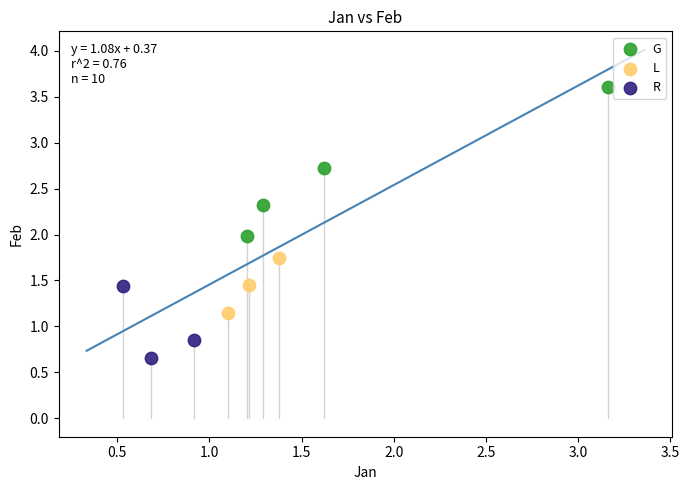

Which series contains the highest Y value?

G